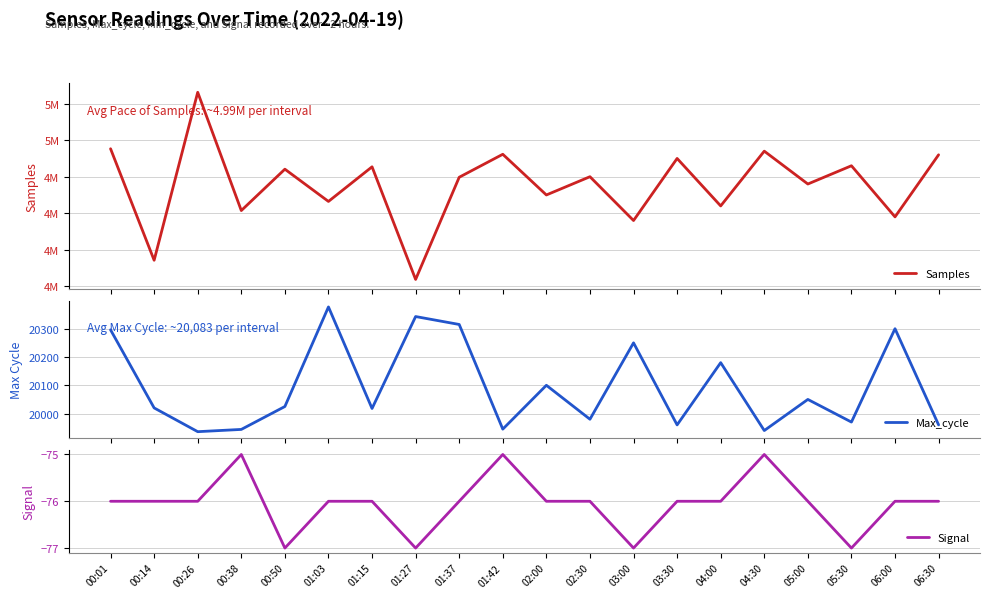

How many data points in Signal are above -76?

3